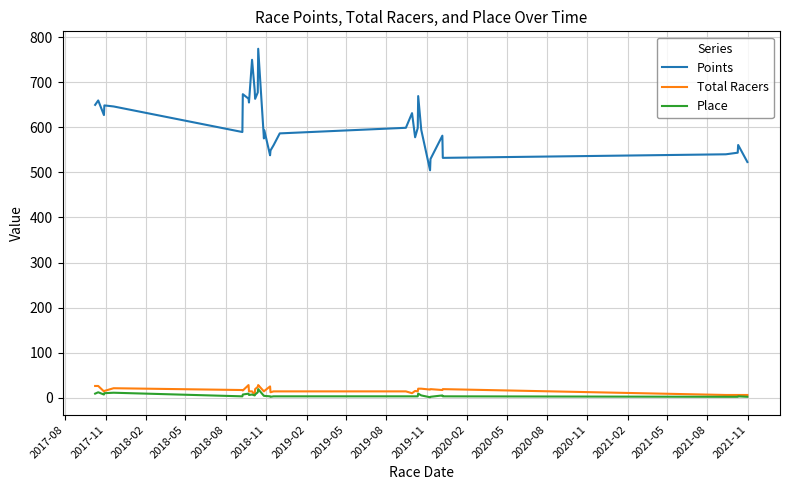

How many lines are shown in the chart?

3